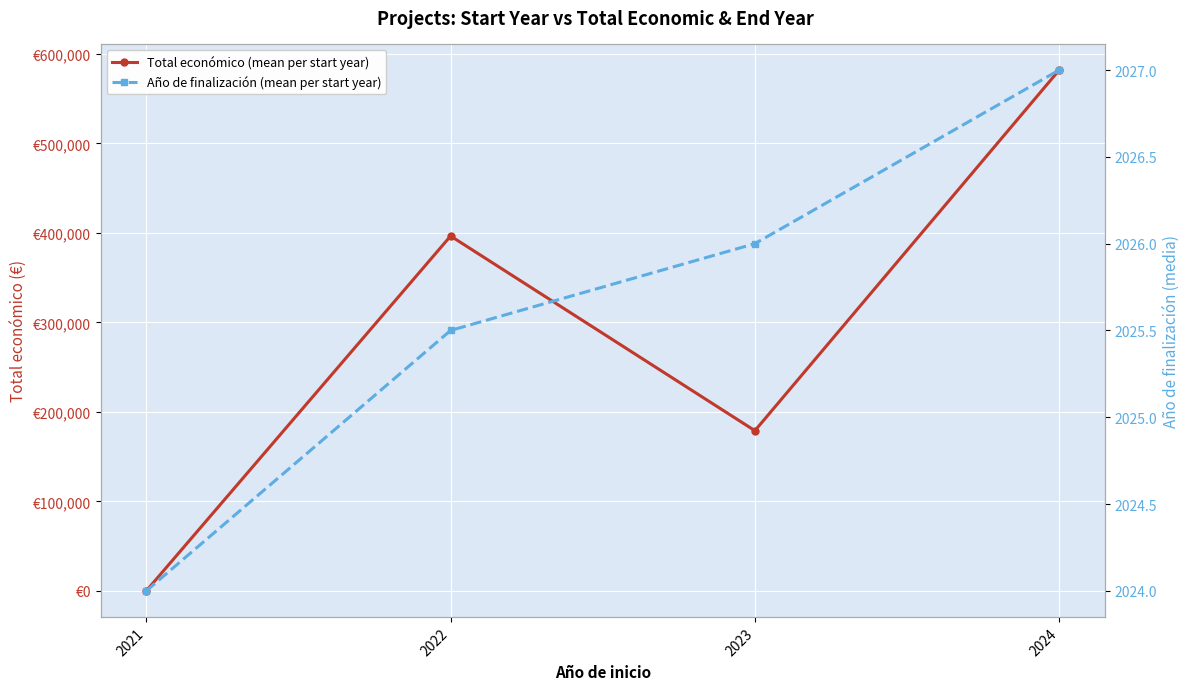

List the series in order of their overall mean, highest first.

Total económico (mean per start year), Año de finalización (mean per start year)